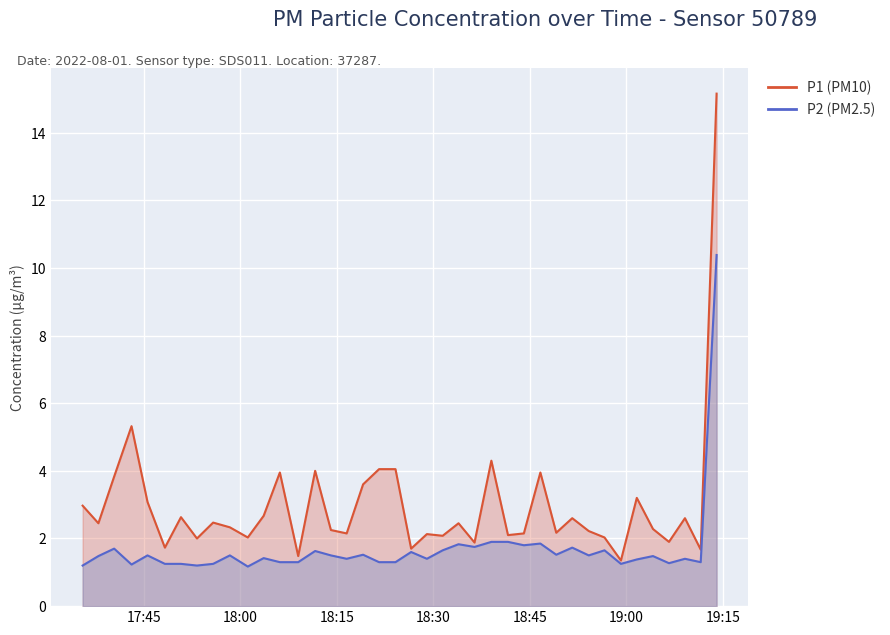

True or false: P1 has a value of 1.5 at 2022-08-01T19:09:05.

False